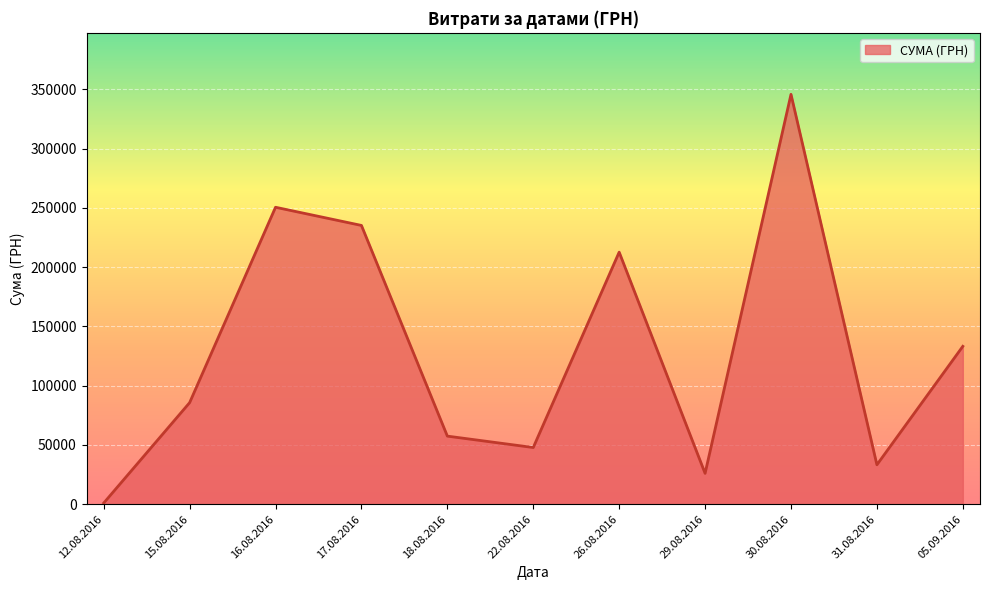

Rank the categories by value from lowest to highest.

12.08.2016, 29.08.2016, 31.08.2016, 22.08.2016, 18.08.2016, 15.08.2016, 05.09.2016, 26.08.2016, 17.08.2016, 16.08.2016, 30.08.2016